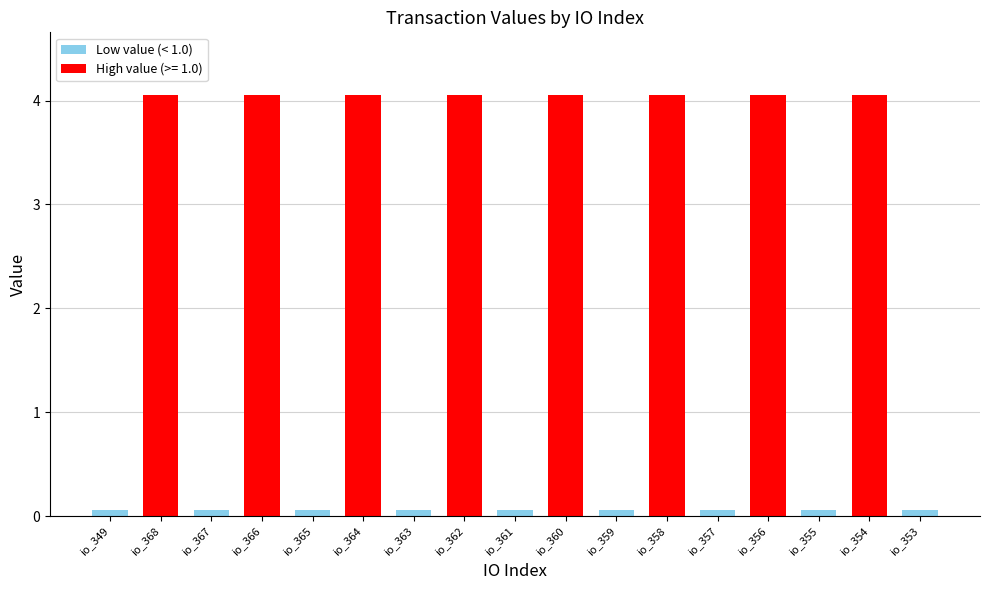

What is the value of the 5th bar from the left?

0.1